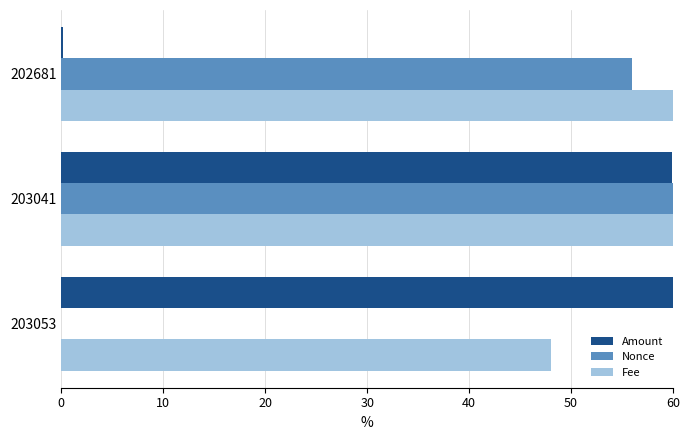

Is the value of Fee at 203041 greater than the value of Nonce at 202681?

Yes